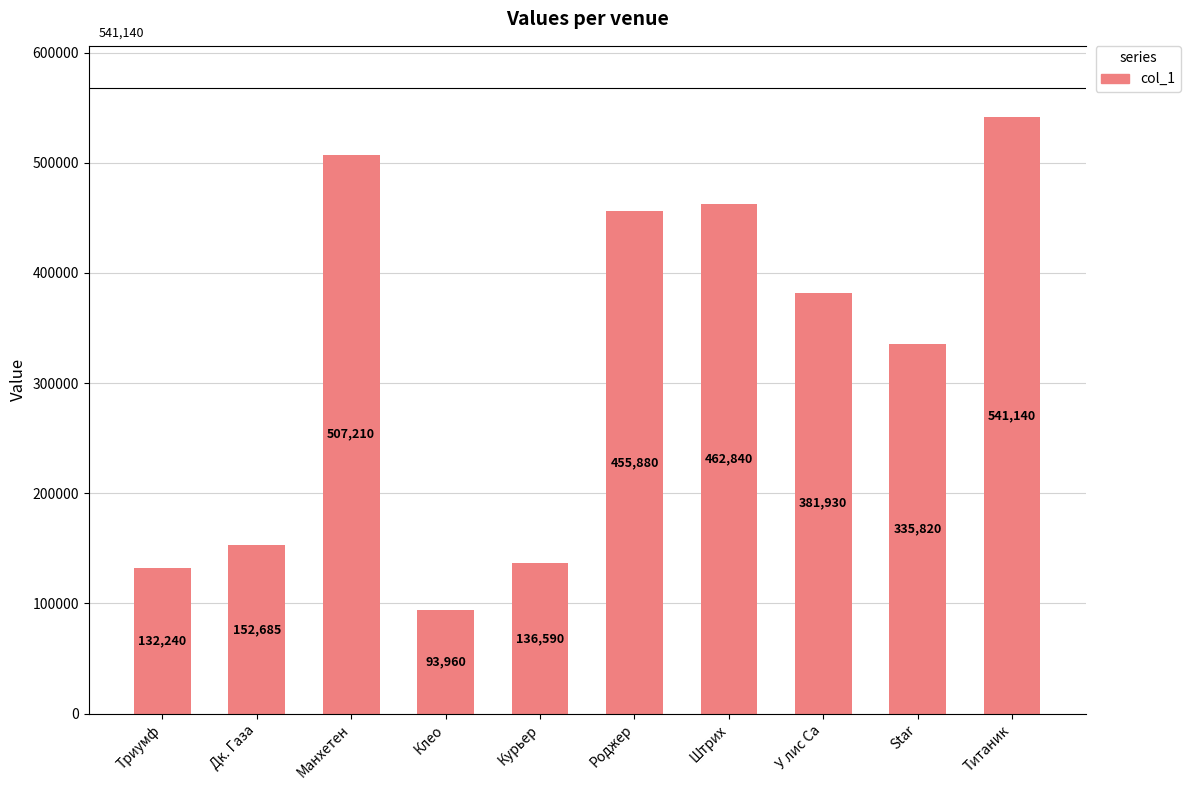

What is the minimum value shown in the chart?

93960